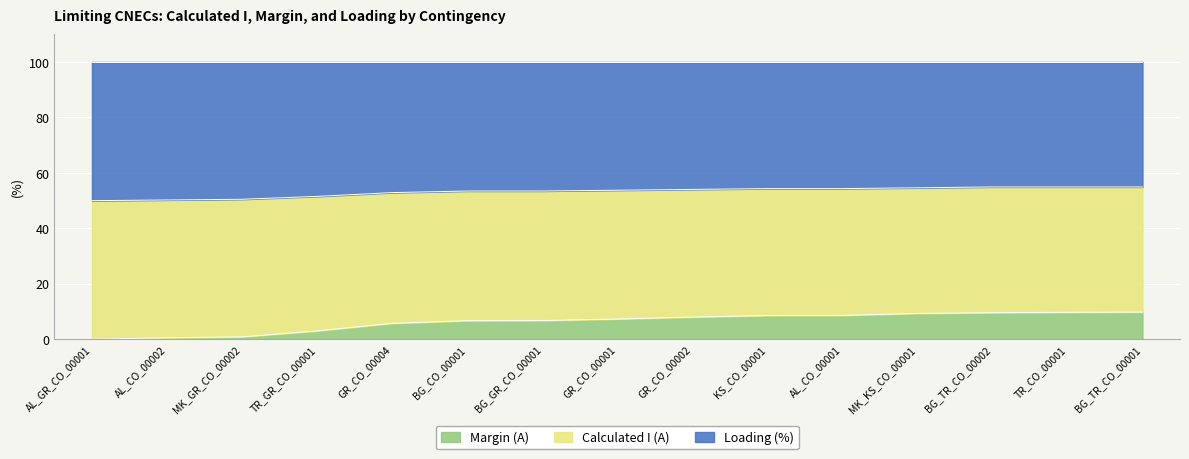

True or false: Calculated I (A) has a value of 2.5 at TR_CO_00001.

False